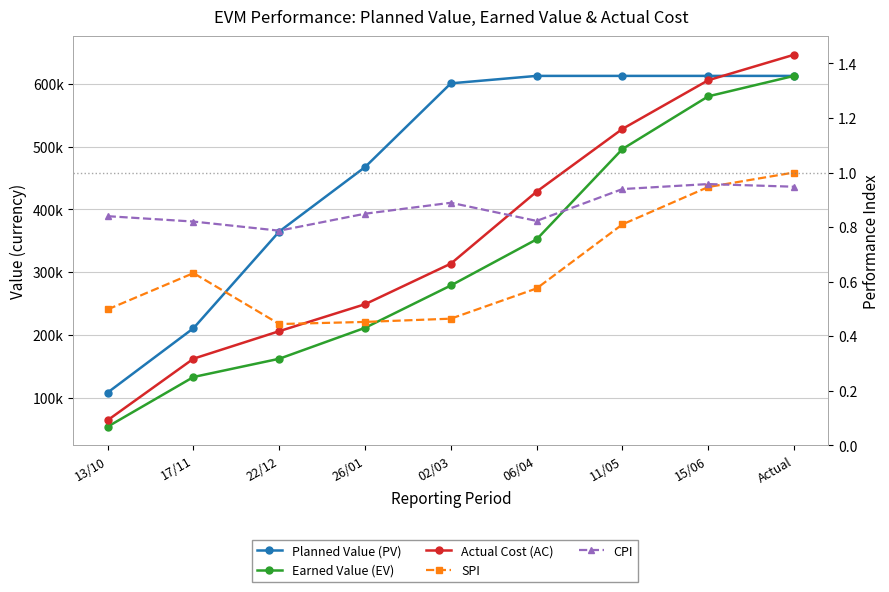

At how many categories does at least one series exceed 180407?

8